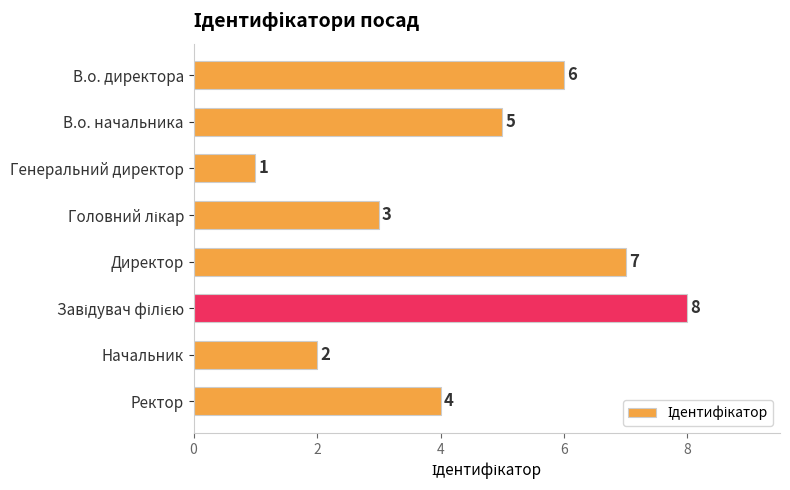

How many data points are less than 5?

4